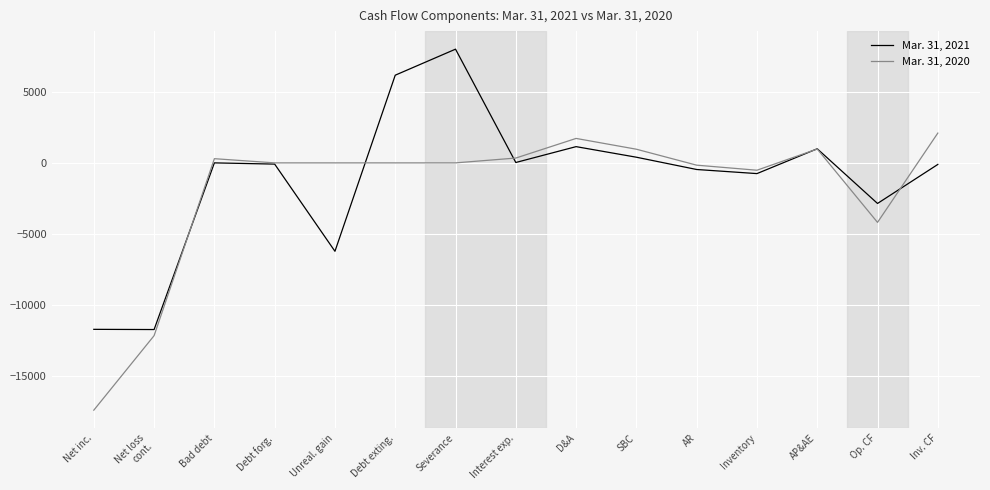

What is the greatest value displayed?

7990